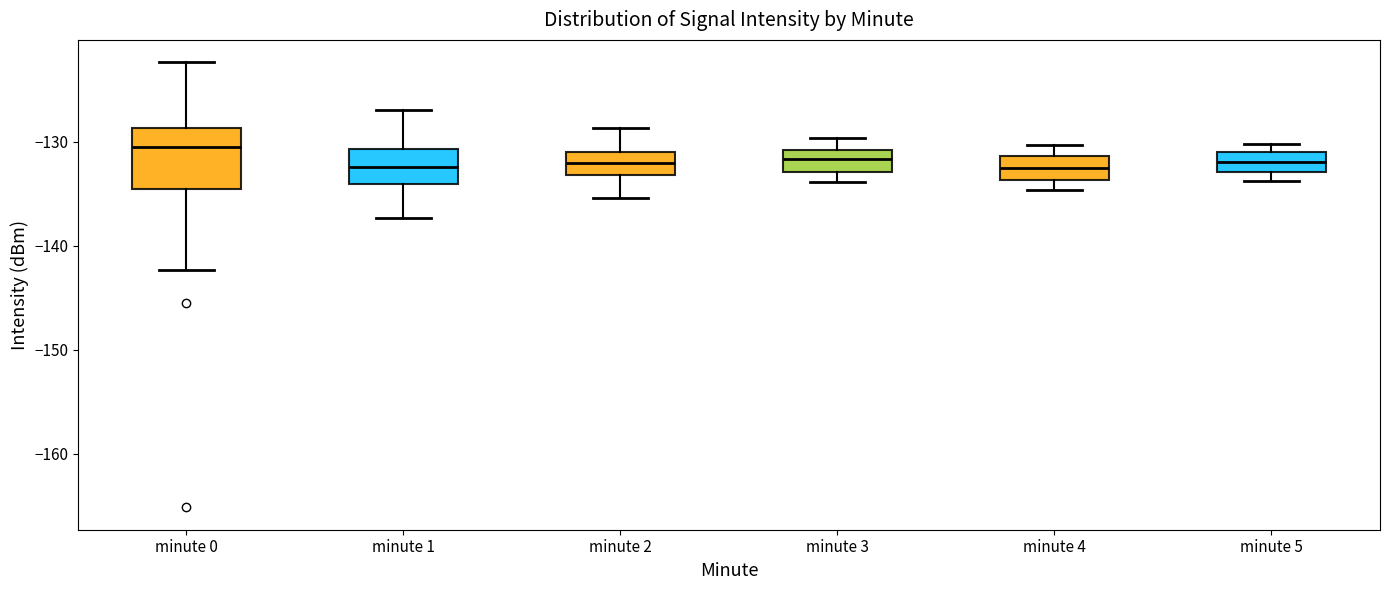

Reading left to right, transcribe this box plot: for each box, give where its median line is, the range the box spans, and where its two whiskers end, as read against the y-axis. The values are not printed on the chart, so give them approximately, as read against the axis.

minute 0: median -130, box -135 to -129, whiskers -142 to -122
minute 1: median -132, box -134 to -131, whiskers -137 to -127
minute 2: median -132, box -133 to -131, whiskers -135 to -129
minute 3: median -132, box -133 to -131, whiskers -134 to -130
minute 4: median -133, box -134 to -131, whiskers -135 to -130
minute 5: median -132, box -133 to -131, whiskers -134 to -130